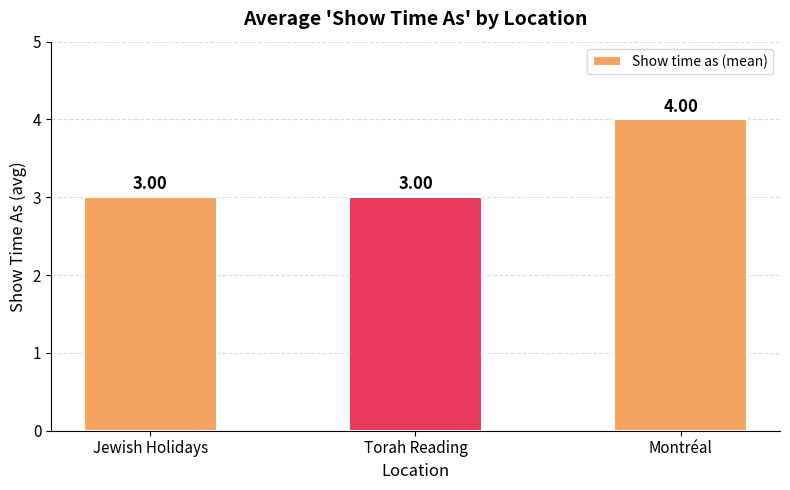

What is the smallest value displayed?

3